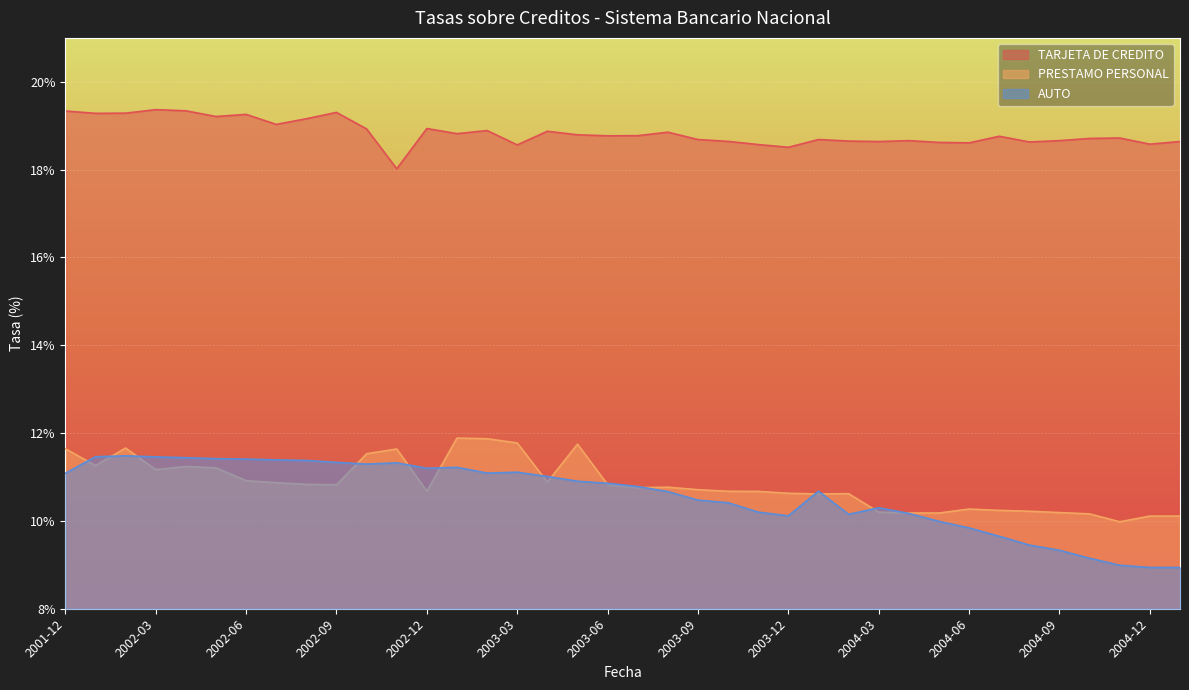

What is the label of the 14th point from the left?

2003-01